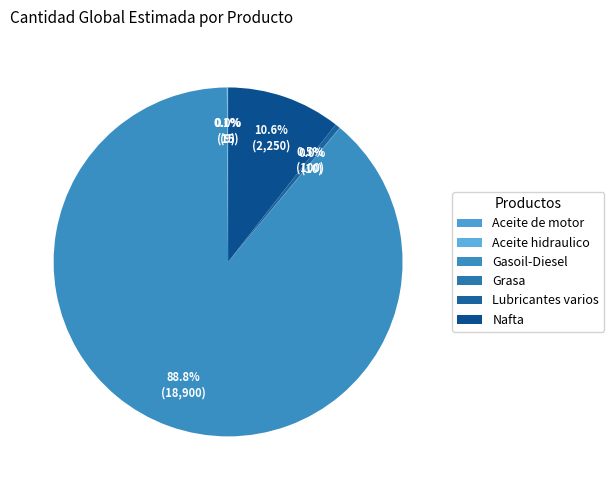

Count the number of slices in the pie.

6